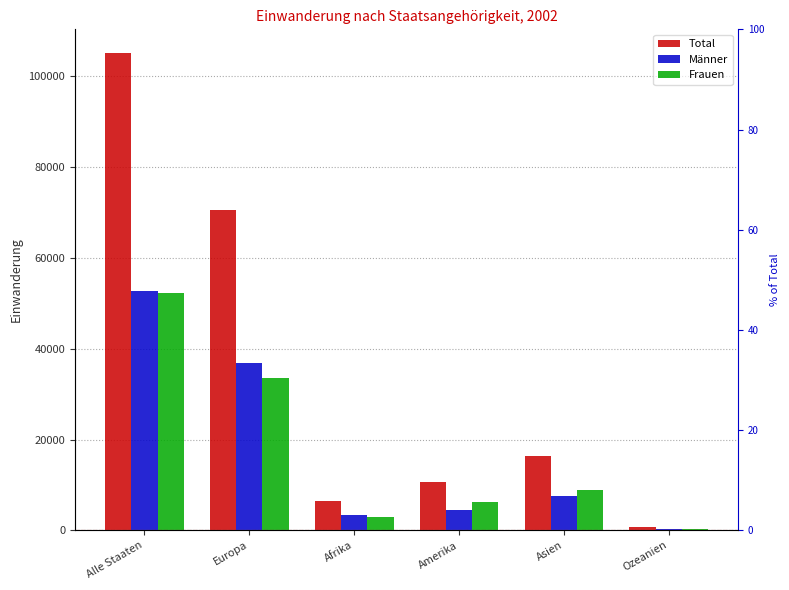

At which label does Männer reach its peak?

Alle Staaten